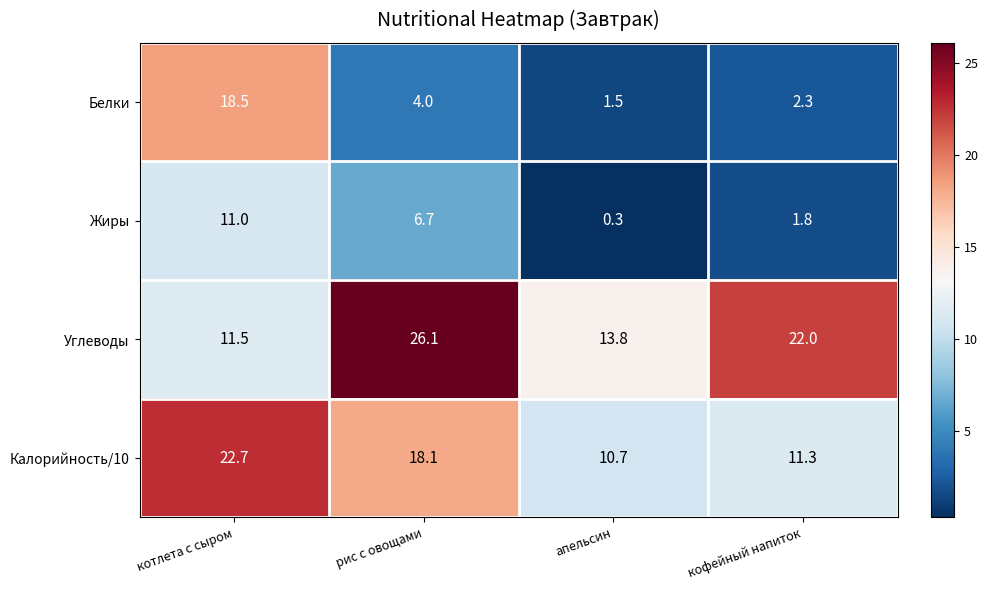

Reading left to right, extract all data points from this chart.

Белки: 18.5	4.0	1.5	2.3
Жиры: 11.0	6.7	0.3	1.8
Углеводы: 11.5	26.1	13.8	22.0
Калорийность/10: 22.7	18.1	10.7	11.3